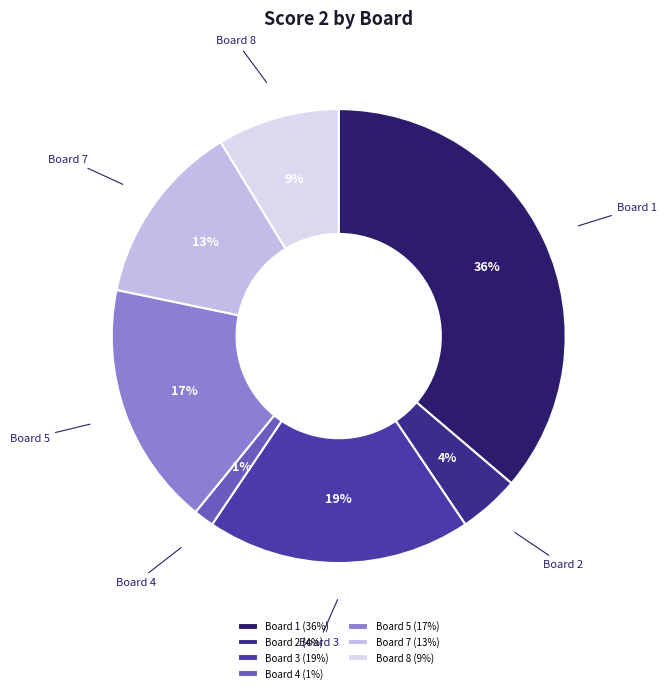

To the nearest percent, what percentage of the pie is Board 3?

19%